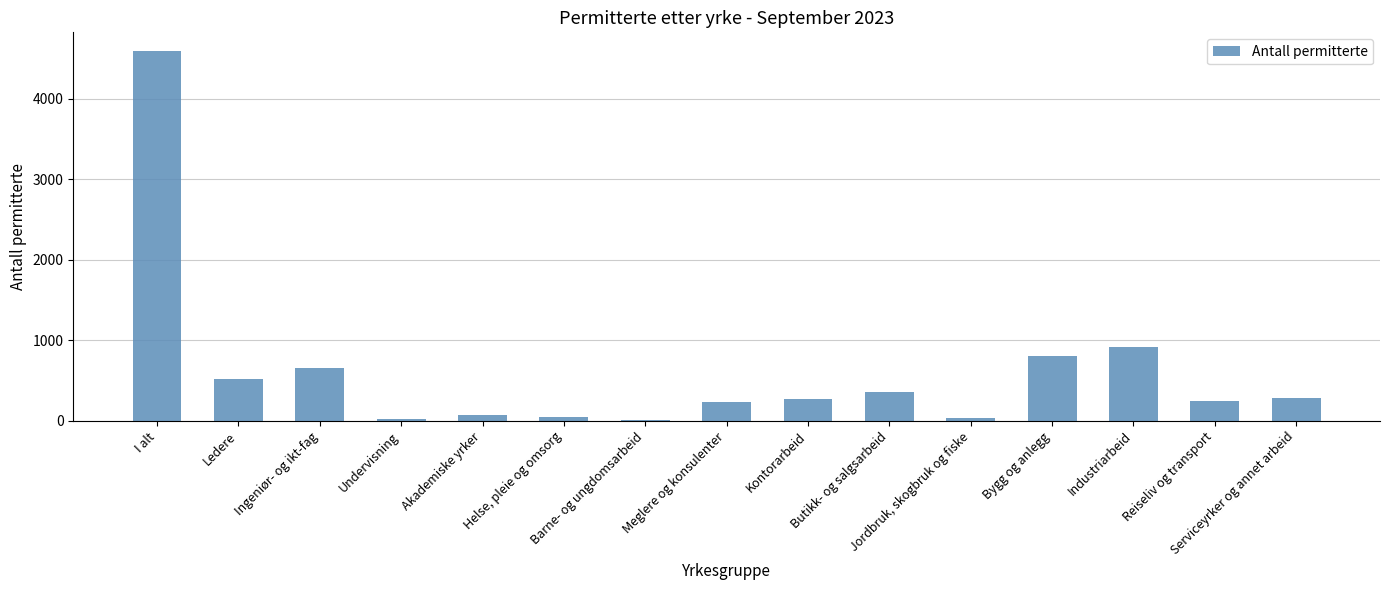

What is the maximum value shown in the chart?

4594